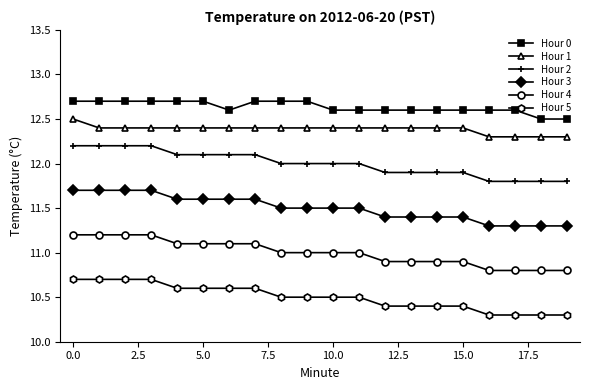

What is the average value of the Hour 1 series?

12.4